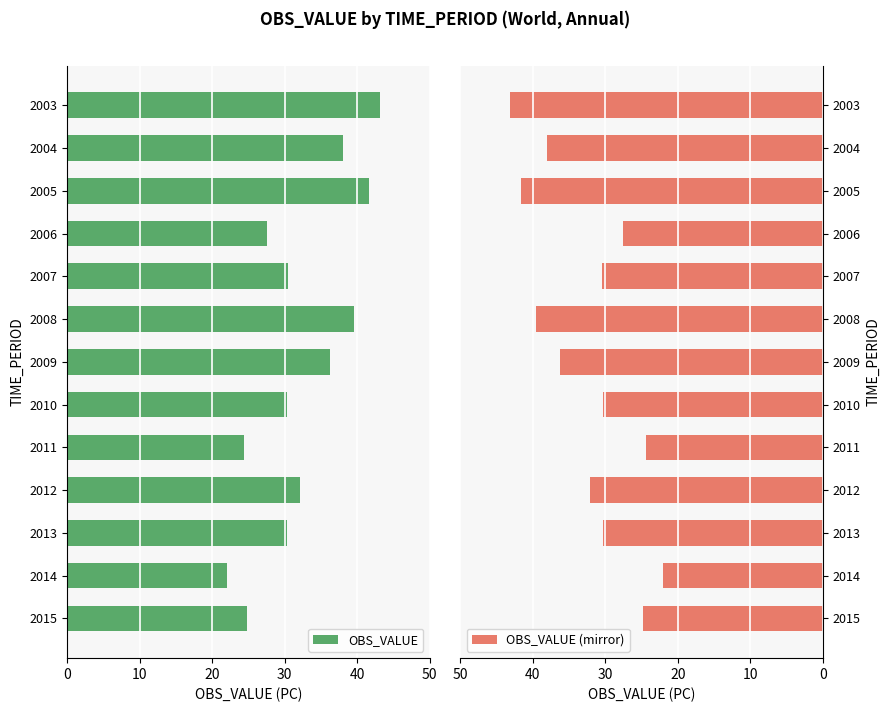

At how many categories does at least one series exceed 42?

1